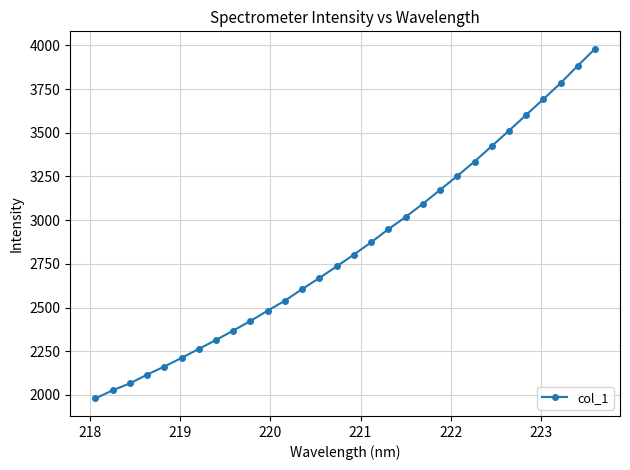

What is the difference between the maximum and second lowest values?

1954.1